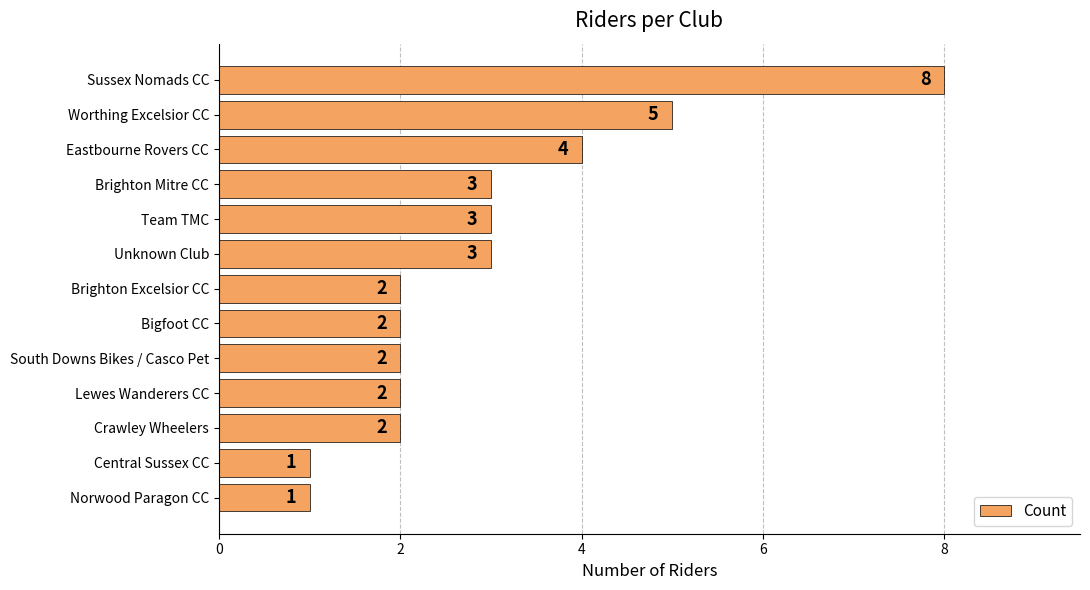

Reading top to bottom, what are all the values shown in this chart?

8	5	4	3	3	3	2	2	2	2	2	1	1